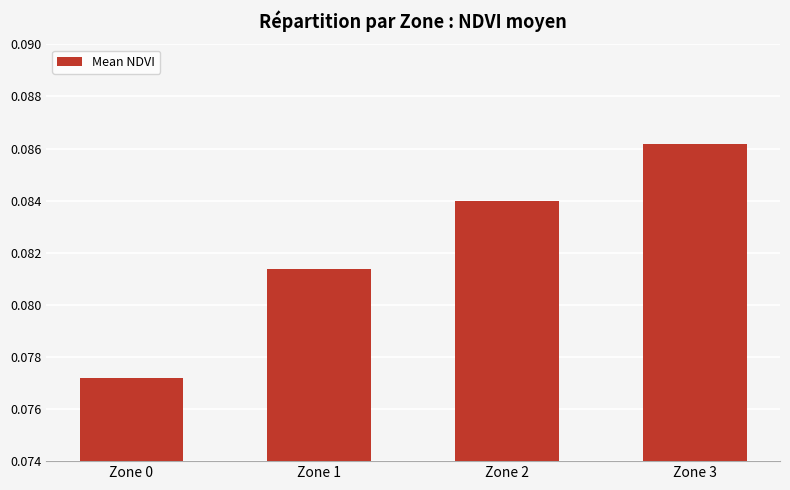

Which category has the highest value across all series?

Zone 3